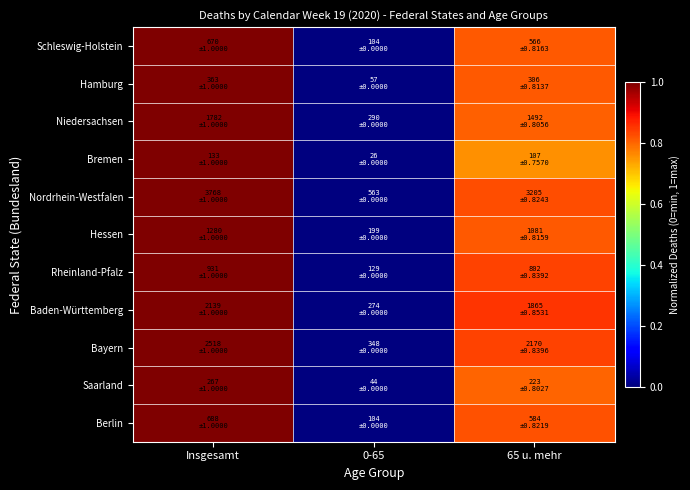

At how many categories does at least one series exceed 0?

2